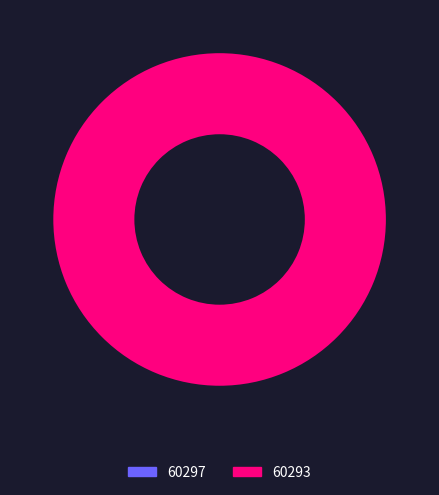

To the nearest percent, what is the difference between the 60293 and 60297 slice percentages?

100%